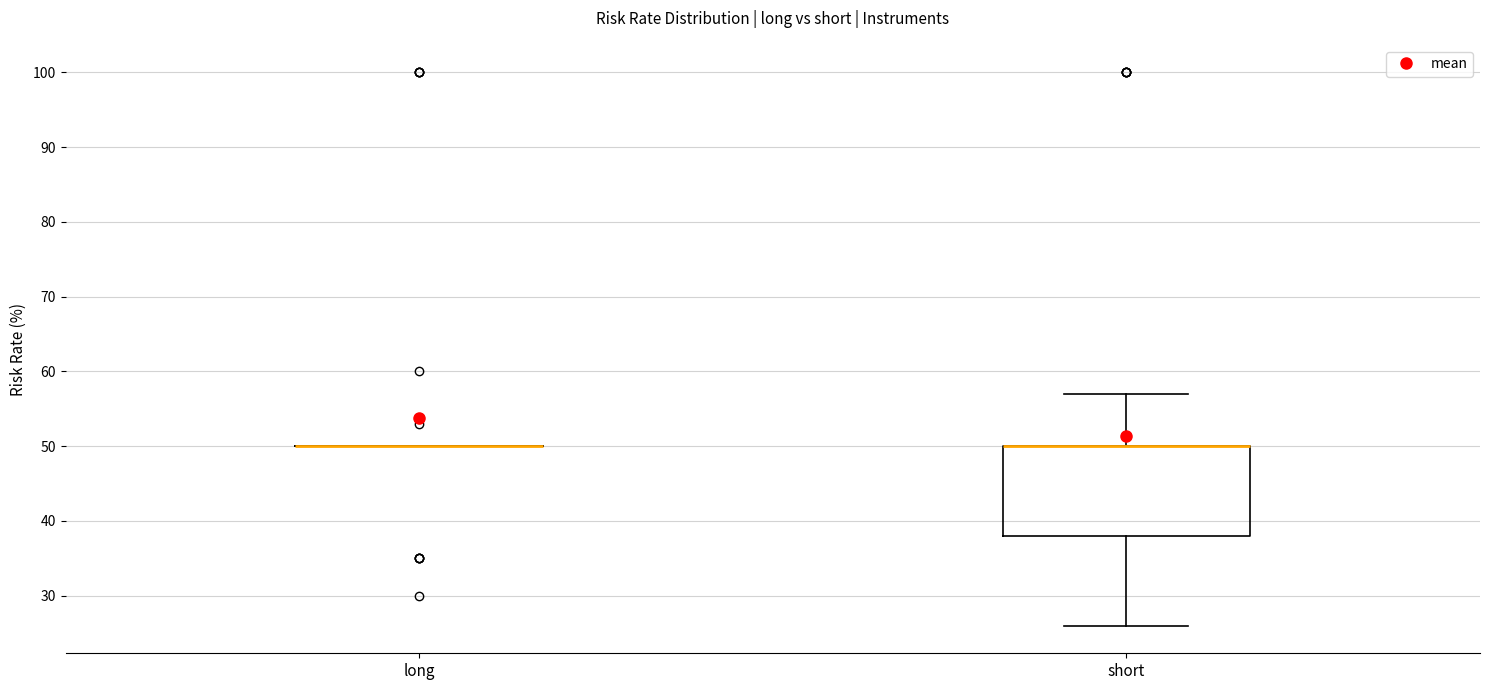

Where is the lower edge of the box for short on the y-axis? The values are not printed on the chart, so give them approximately, as read against the axis.

38